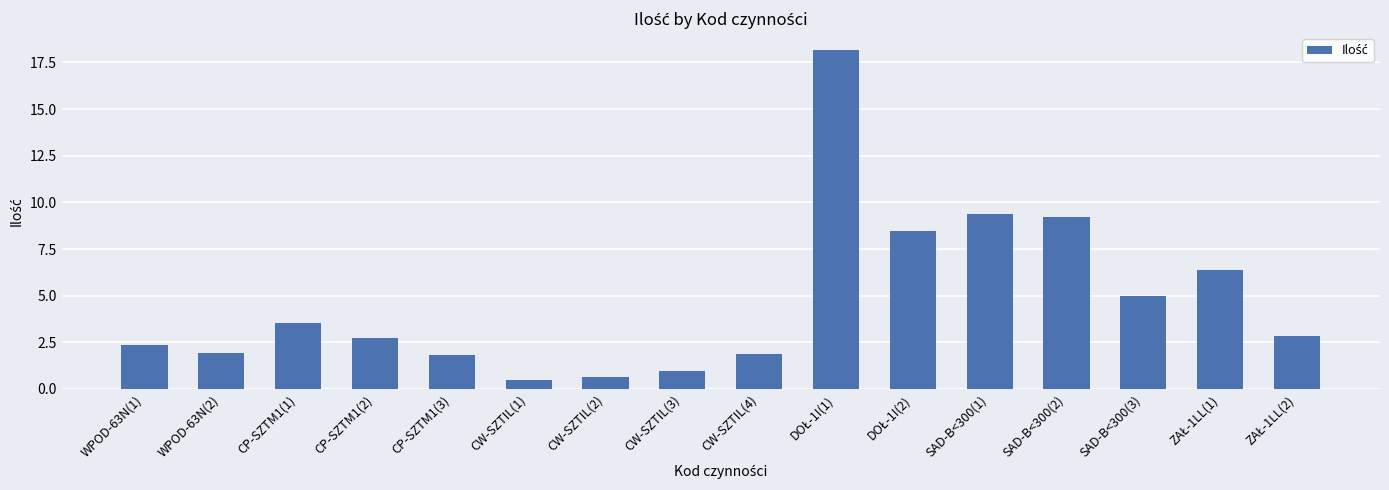

How many bars are there in total?

16